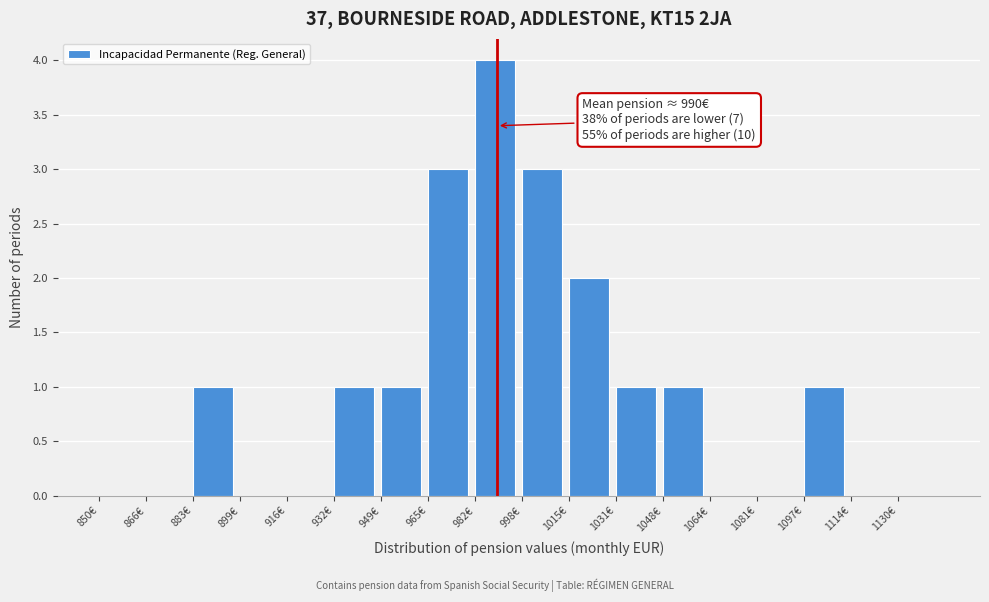

Over which range of the x-axis is the bar tallest?

982.0 to 998.5